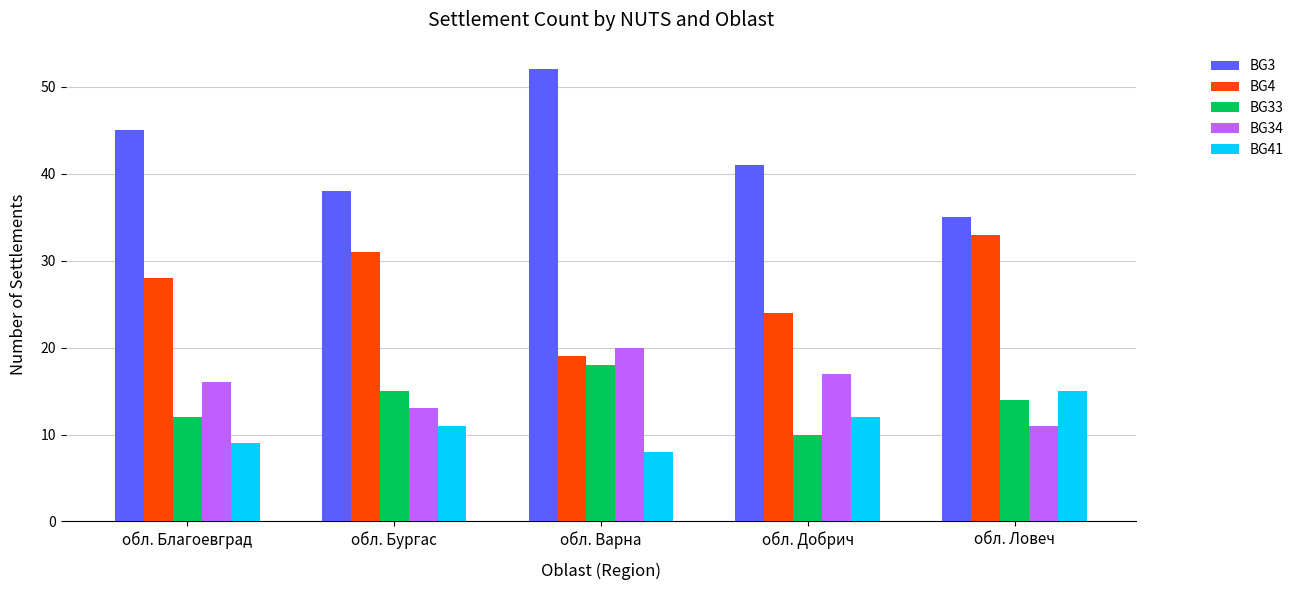

What is the spread (max minus min) of values at обл. Добрич?

31